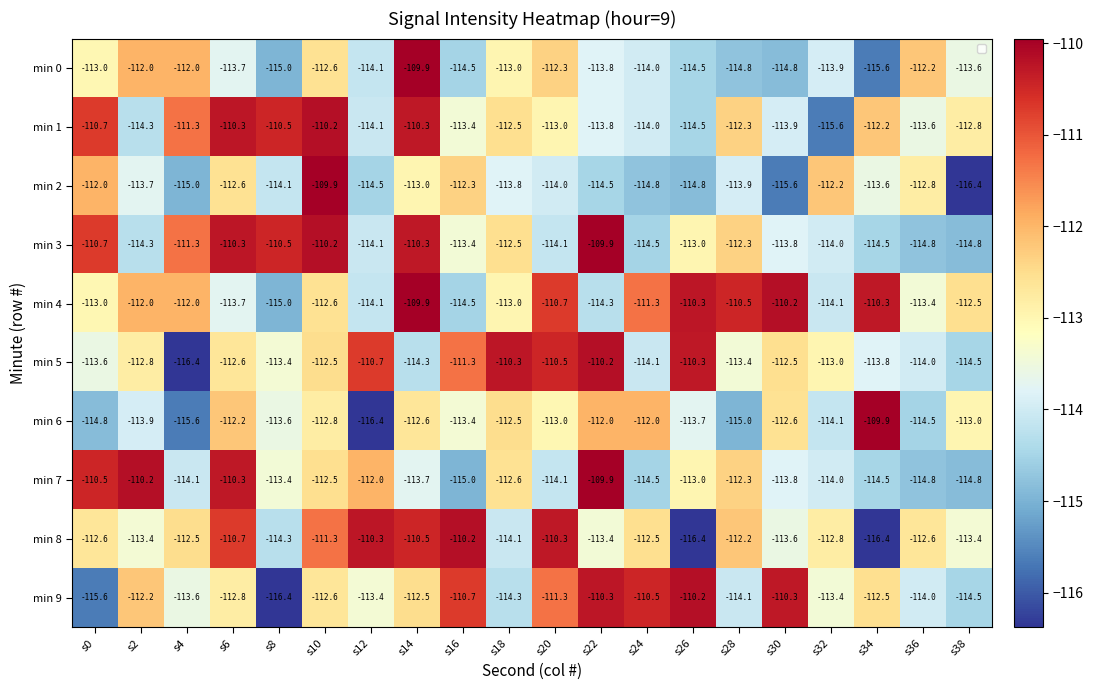

Which series has the widest spread of values?

min 2